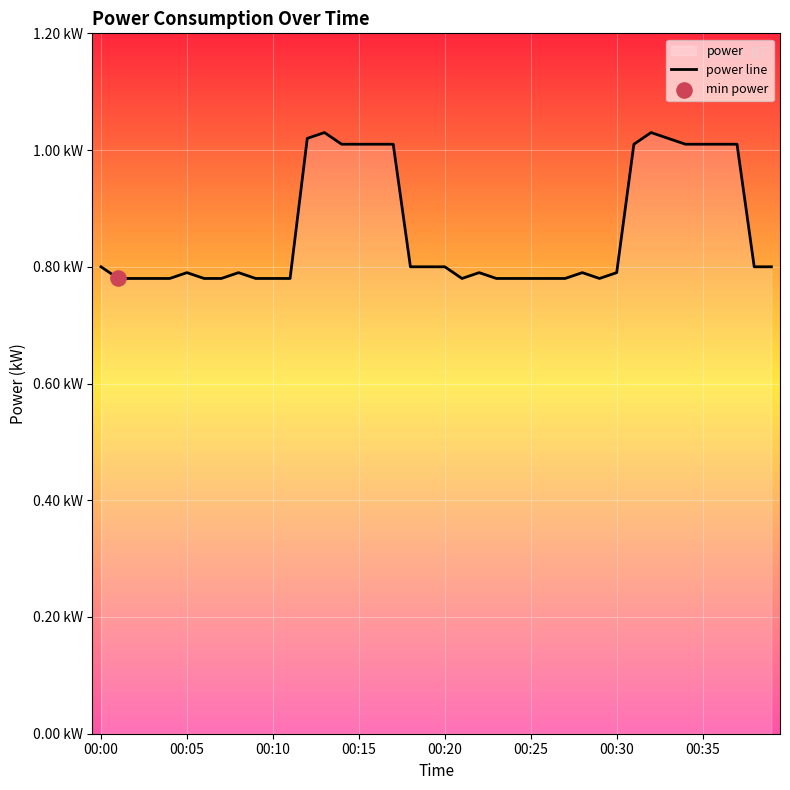

Which has a higher value, 14 or 28?

14